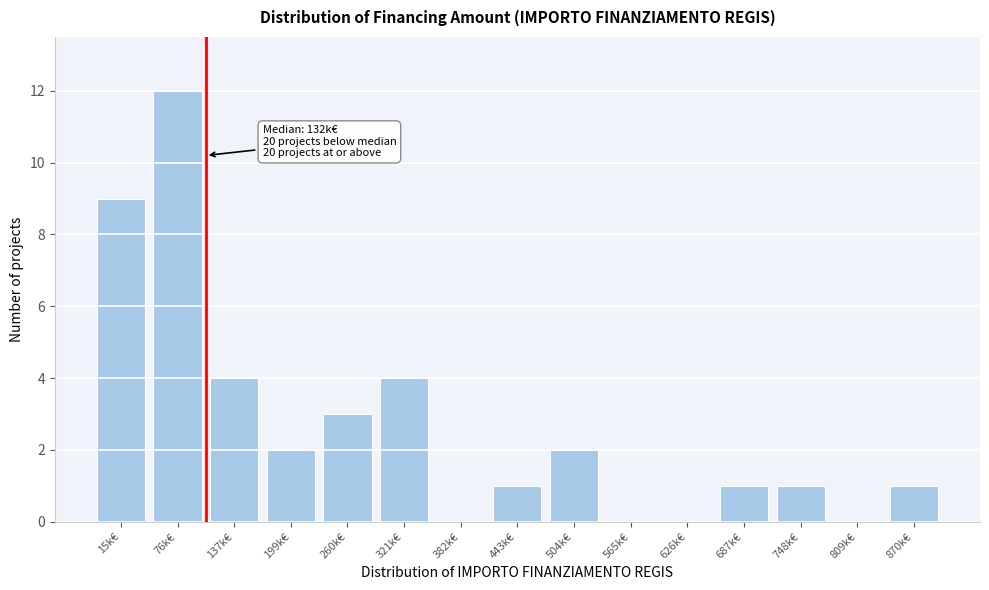

Reading right to left, what are all the values shown in this chart?

870k€=1	809k€=0	748k€=1	687k€=1	626k€=0	565k€=0	504k€=2	443k€=1	382k€=0	321k€=4	260k€=3	199k€=2	137k€=4	76k€=12	15k€=9